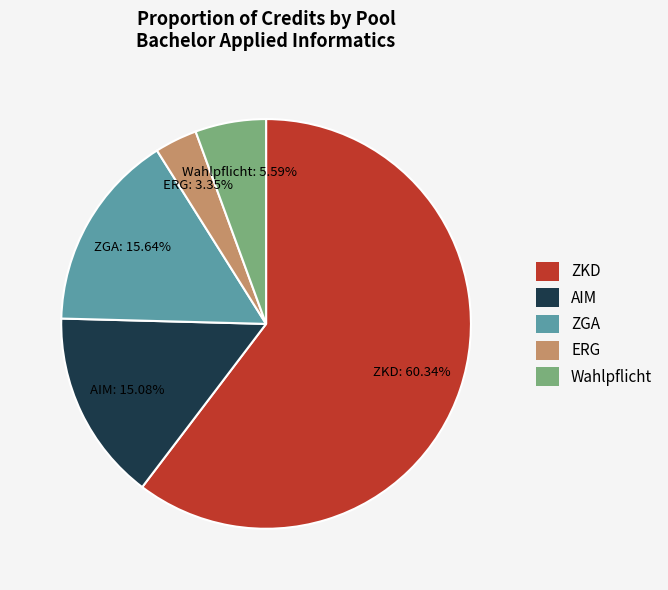

How many slices are in this pie chart?

5